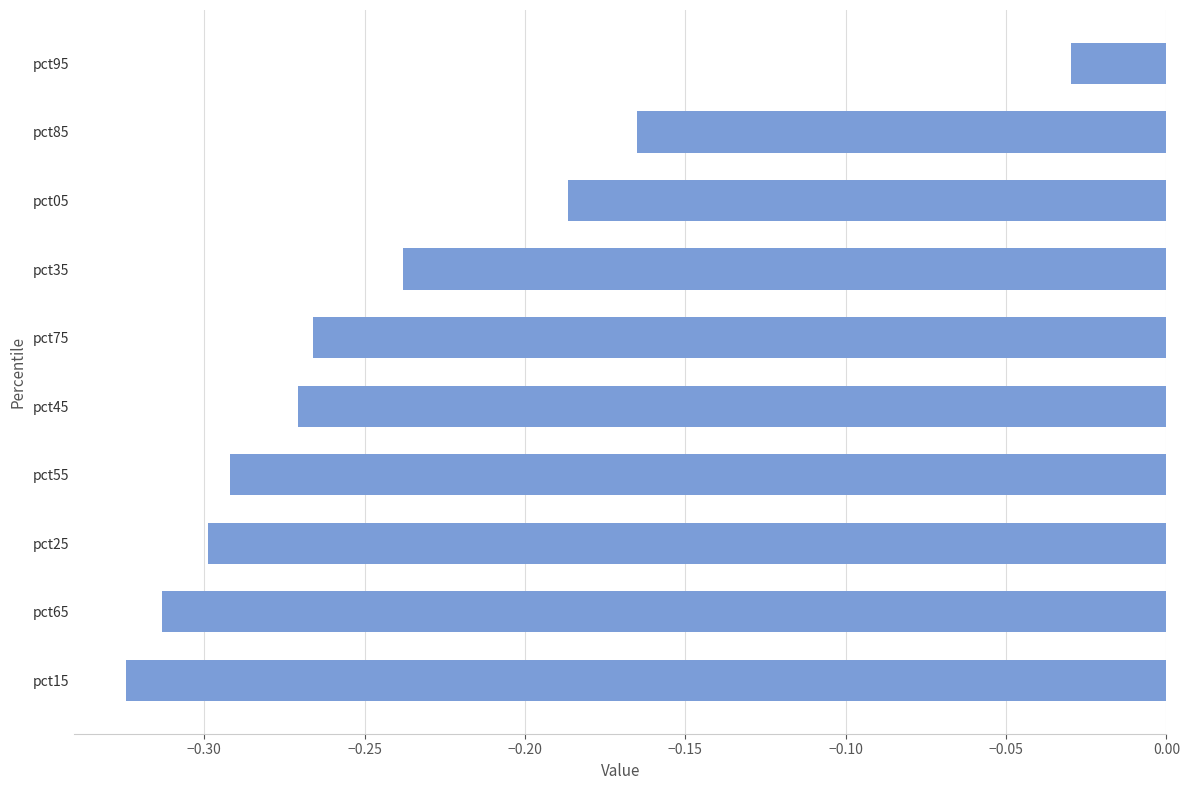

What position from the bottom is pct35?

7